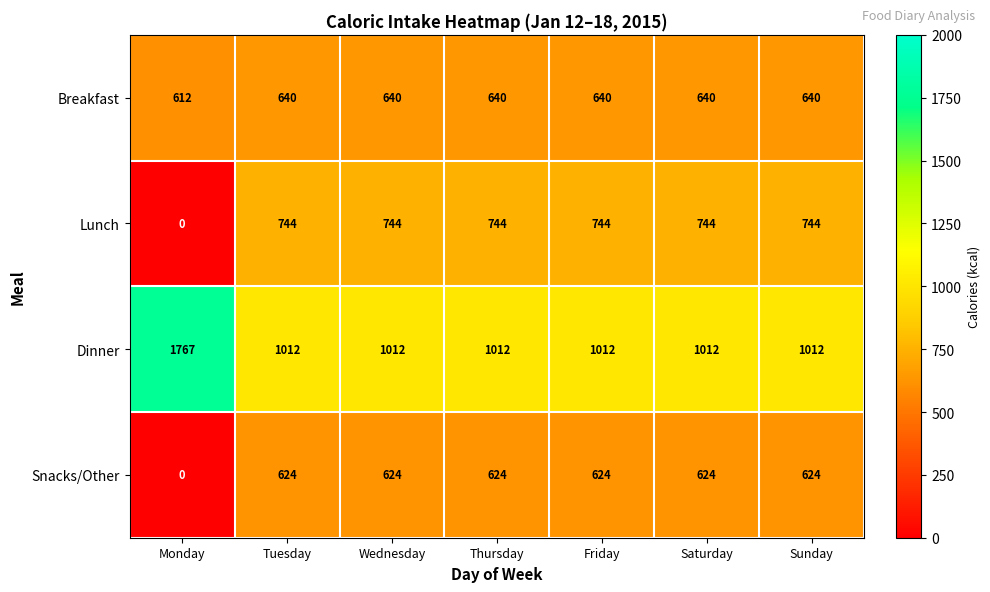

What is the average value of the Breakfast series?

636